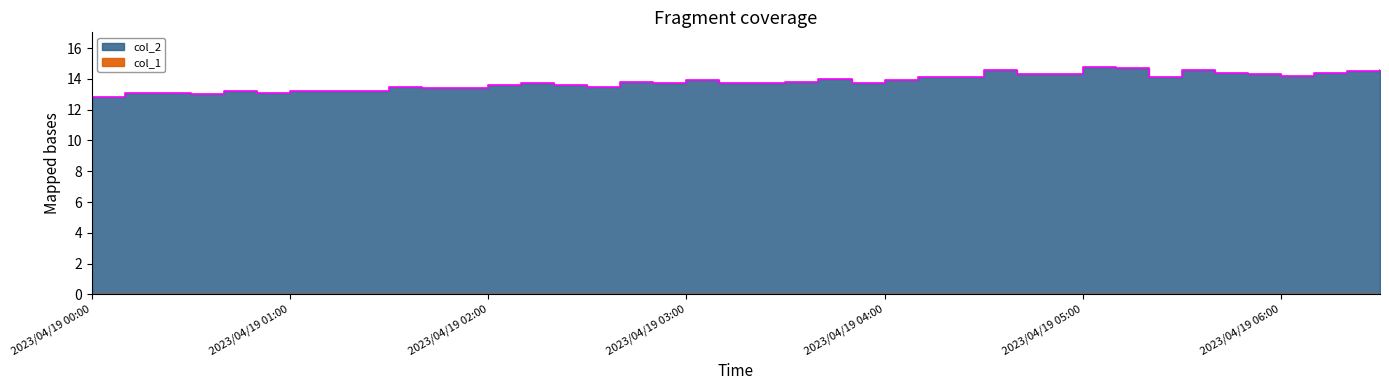

What is the difference between the values at 2023/04/19 05:10 and 2023/04/19 00:00?

1.9